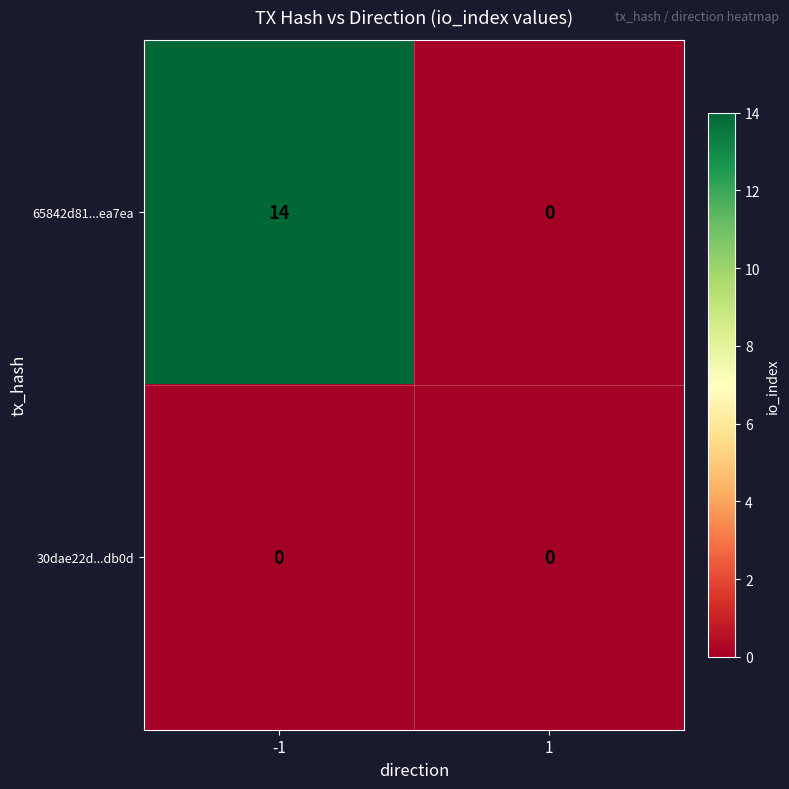

List the series in order of their overall mean, lowest first.

30dae22d...db0d, 65842d81...ea7ea